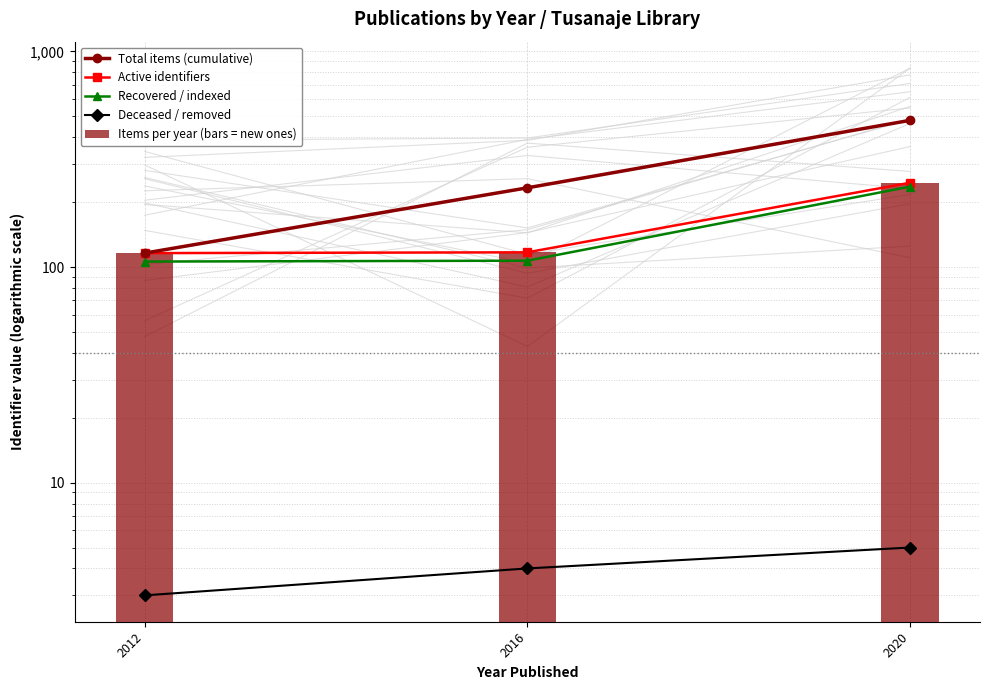

At which label does Recovered / indexed first exceed 107?

2020